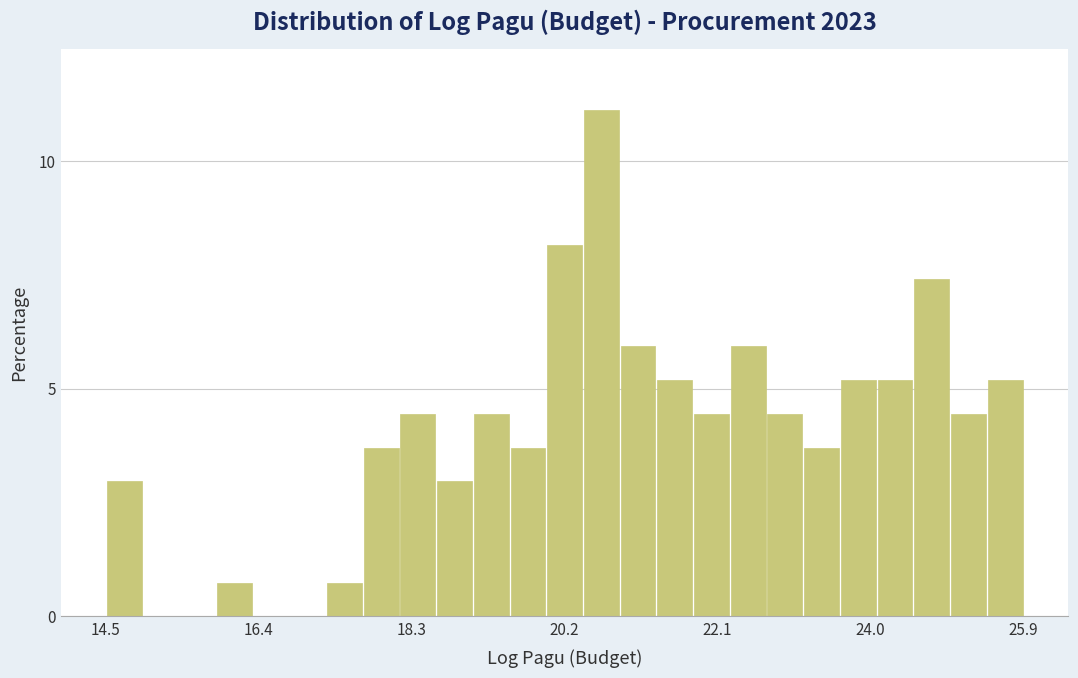

Around what value on the x-axis is the tallest bar? Give the approximate position of its centre, as read against the axis.

20.6